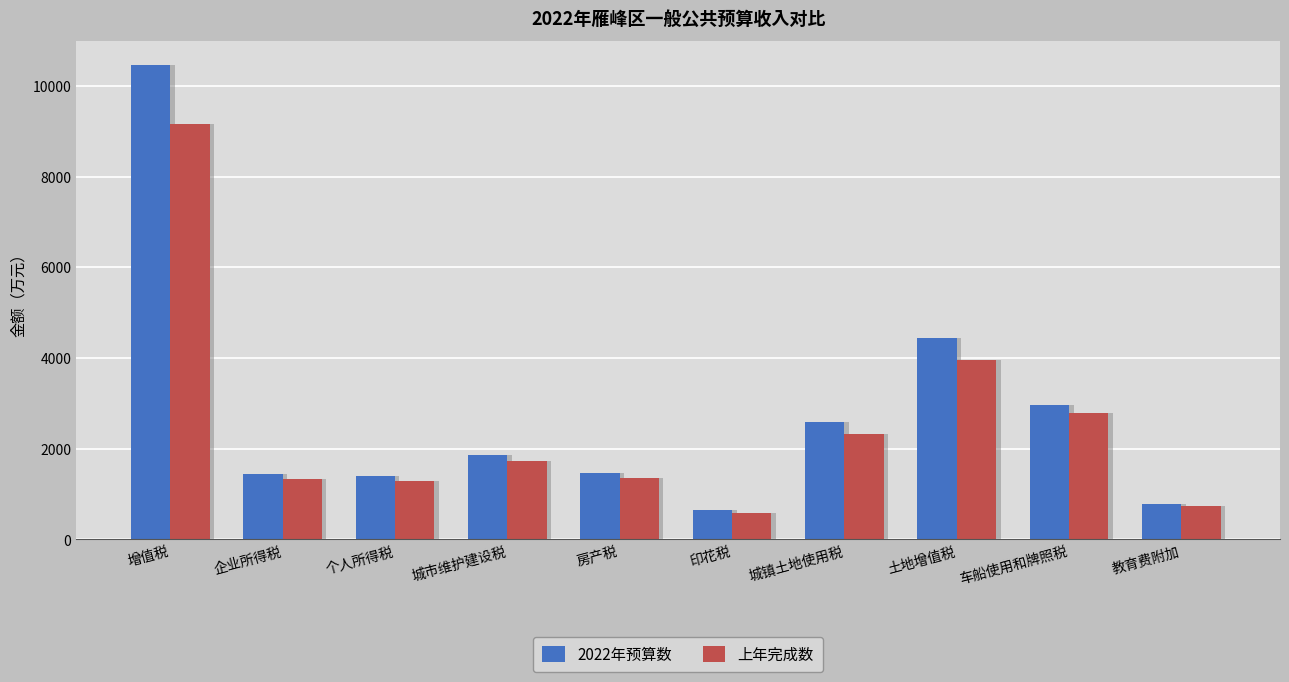

Which series has the widest spread of values?

2022年预算数